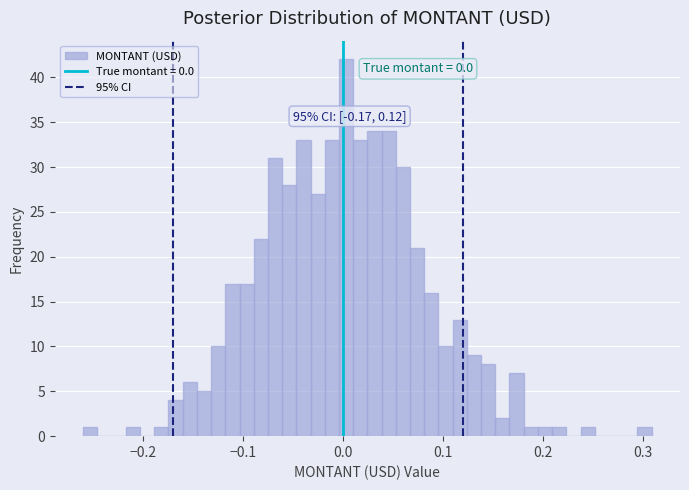

Read against the x-axis, roughly where is the centre of the tallest bar?

0.00